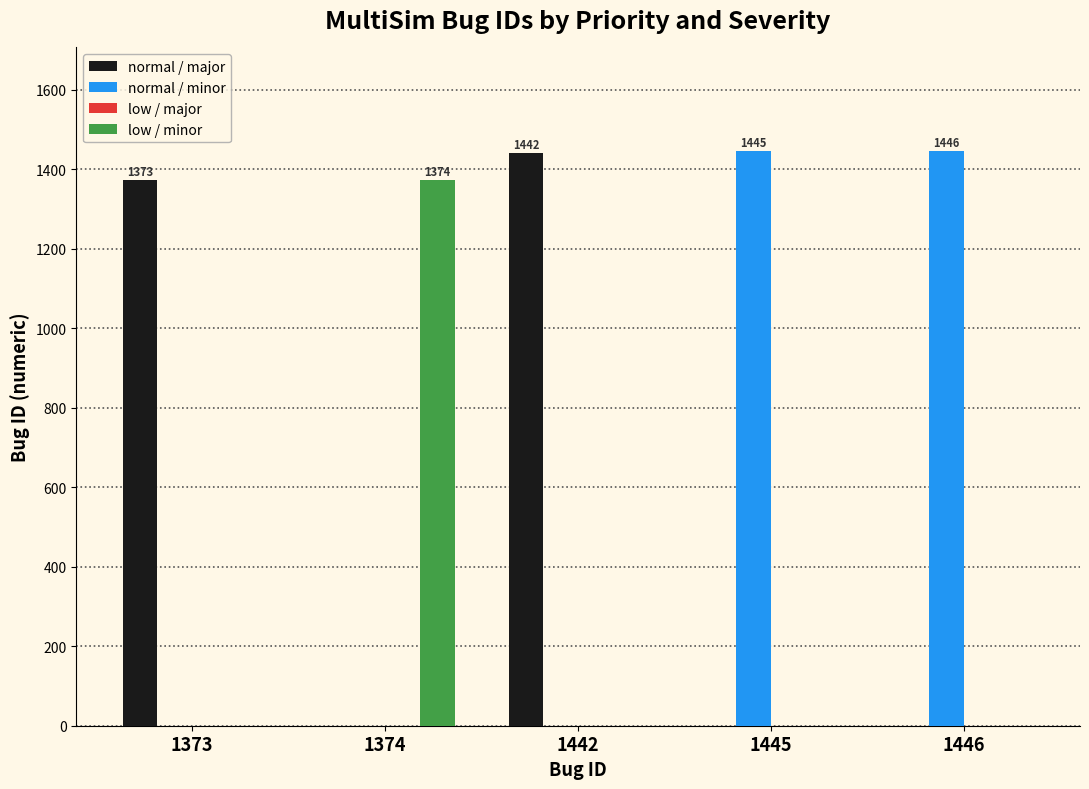

The normal / major series shows 1442 at 1442. True or false?

True